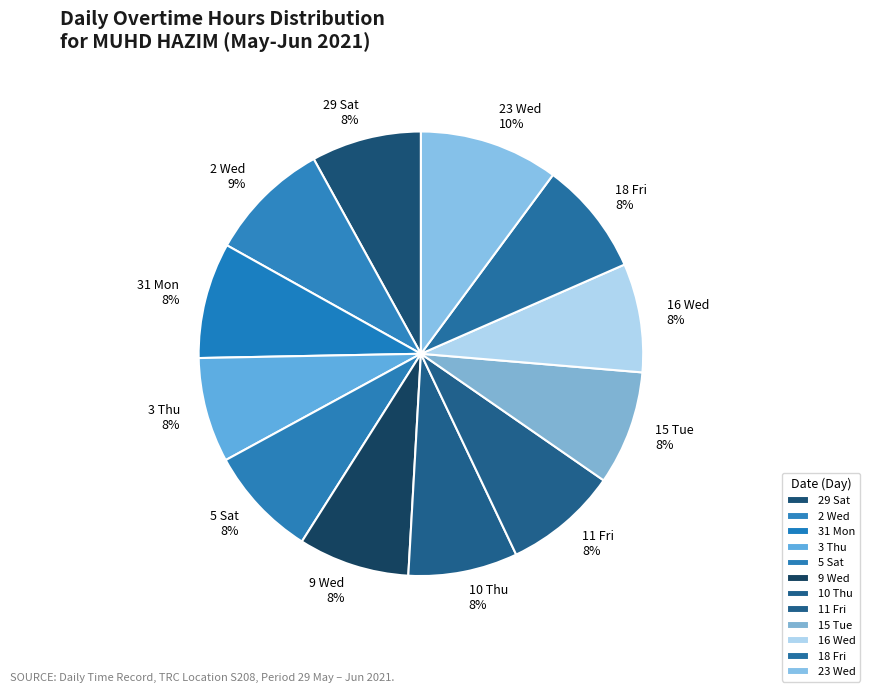

Which slice is the largest?

23 Wed